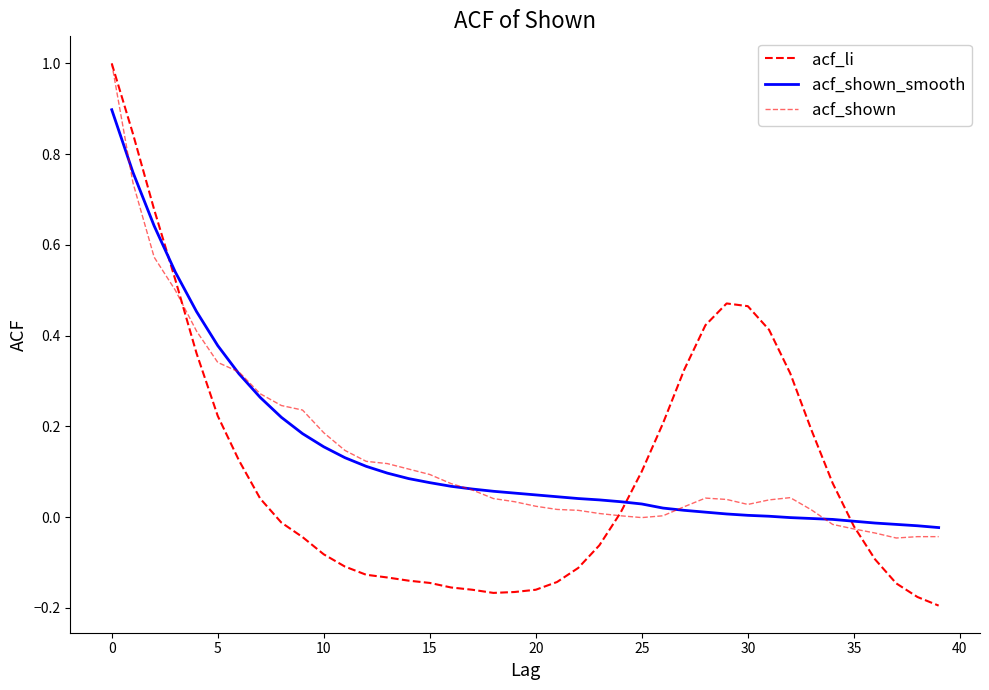

What is the maximum value shown in the chart?

1.0